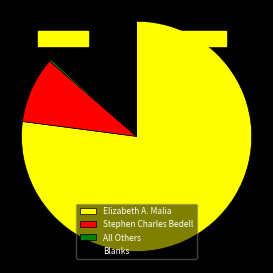

Which has a higher value, Elizabeth A. Malia or Blanks?

Elizabeth A. Malia